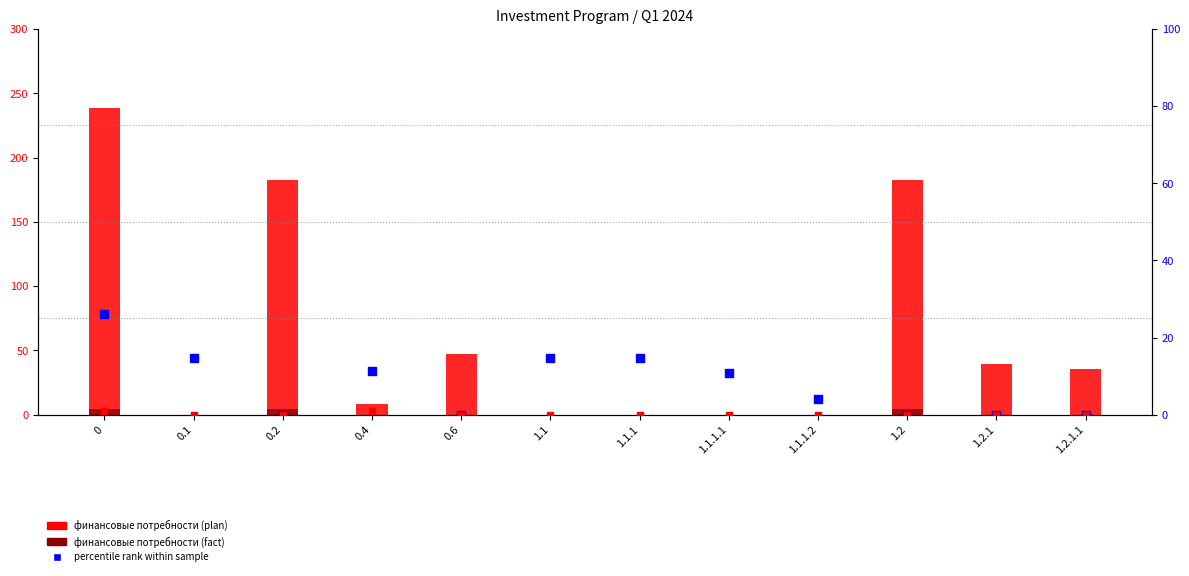

At how many categories does at least one series exceed 82?

3